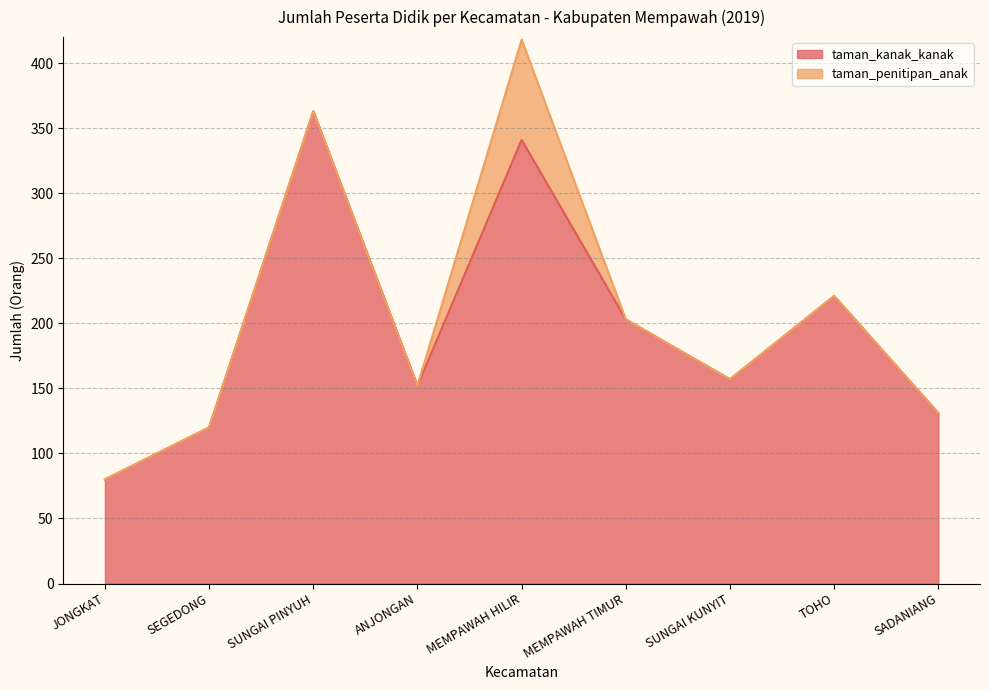

What is the difference between the maximum and minimum values?

283